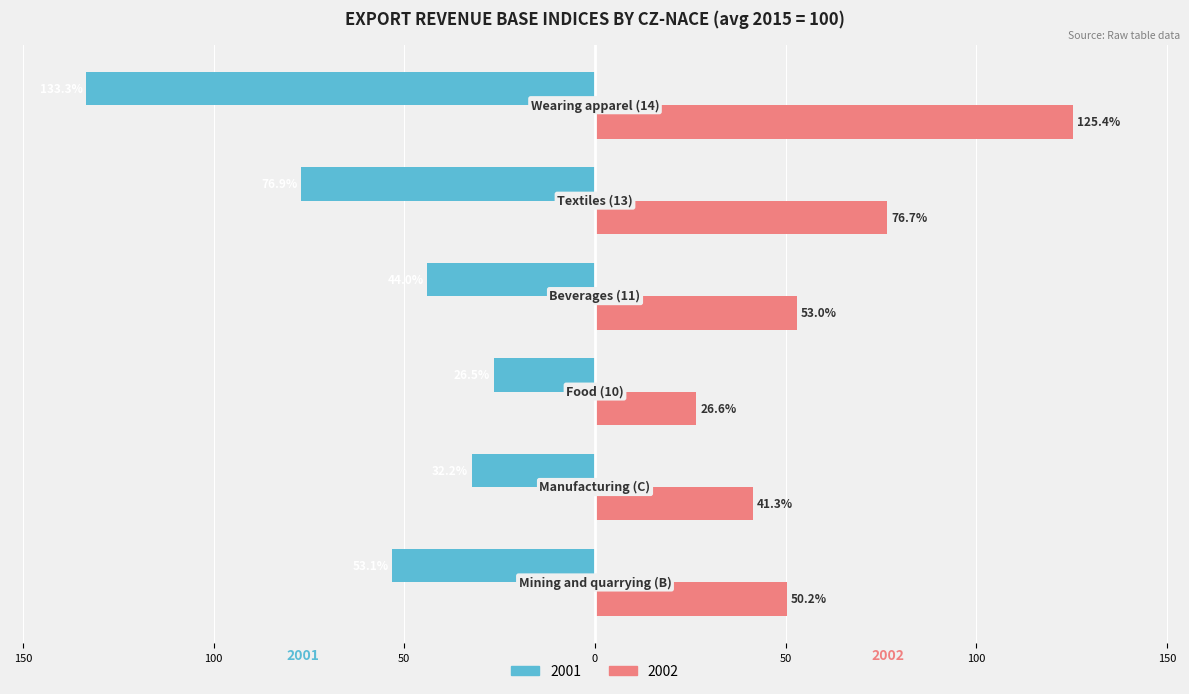

What are all the series names shown in the legend?

2001, 2002